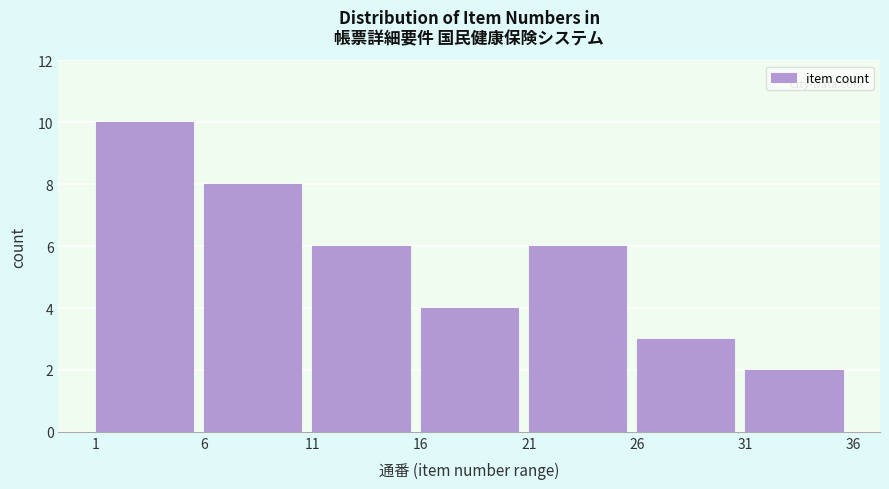

Reading left to right, what are all the values shown in this chart?

1=10	6=8	11=6	16=4	21=6	26=3	31=2